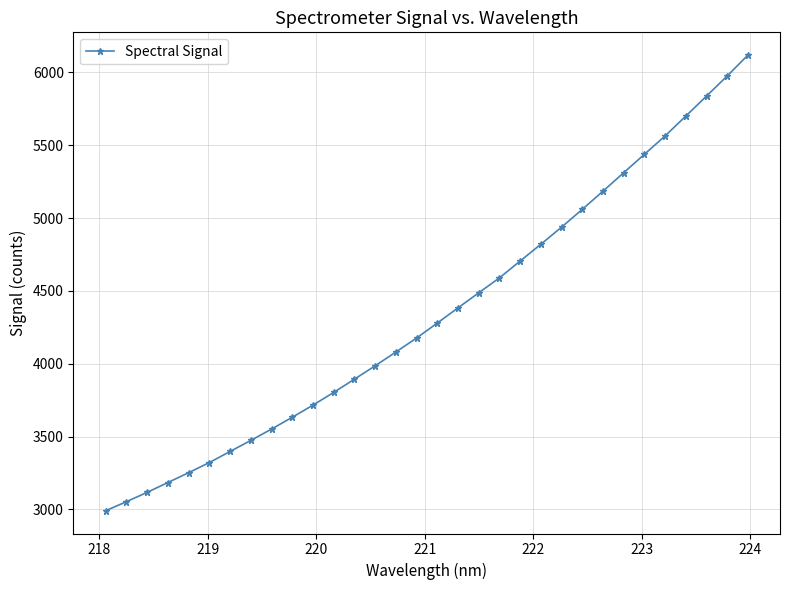

What is the sum of all values?

139019.5